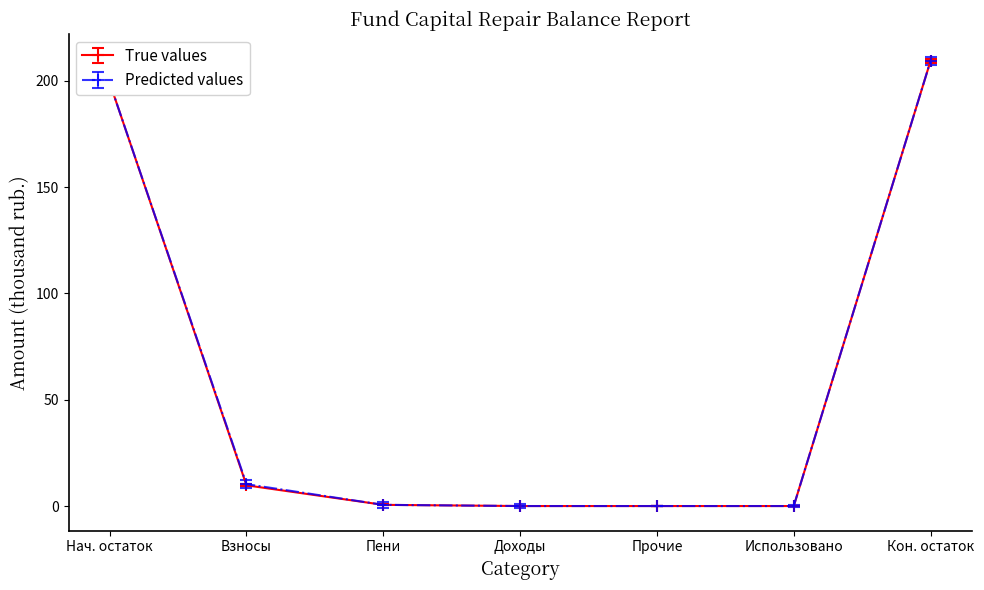

Which series changed the most between Взносы and Прочие?

Predicted values